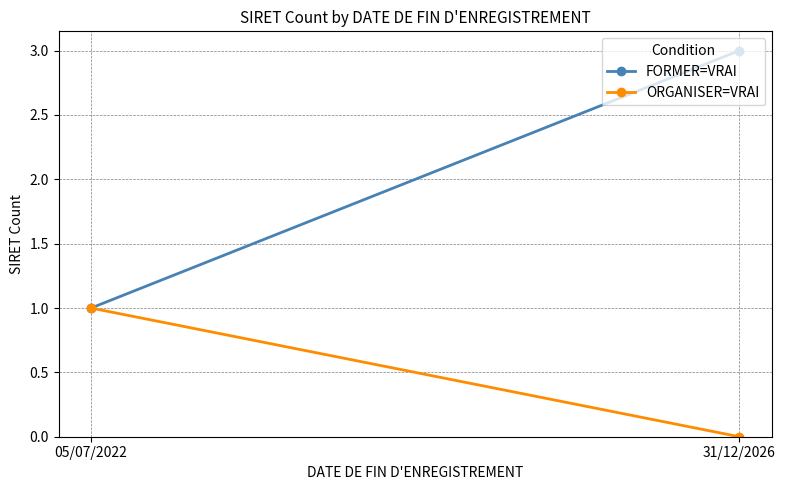

What is the label of the 2nd point from the right?

05/07/2022